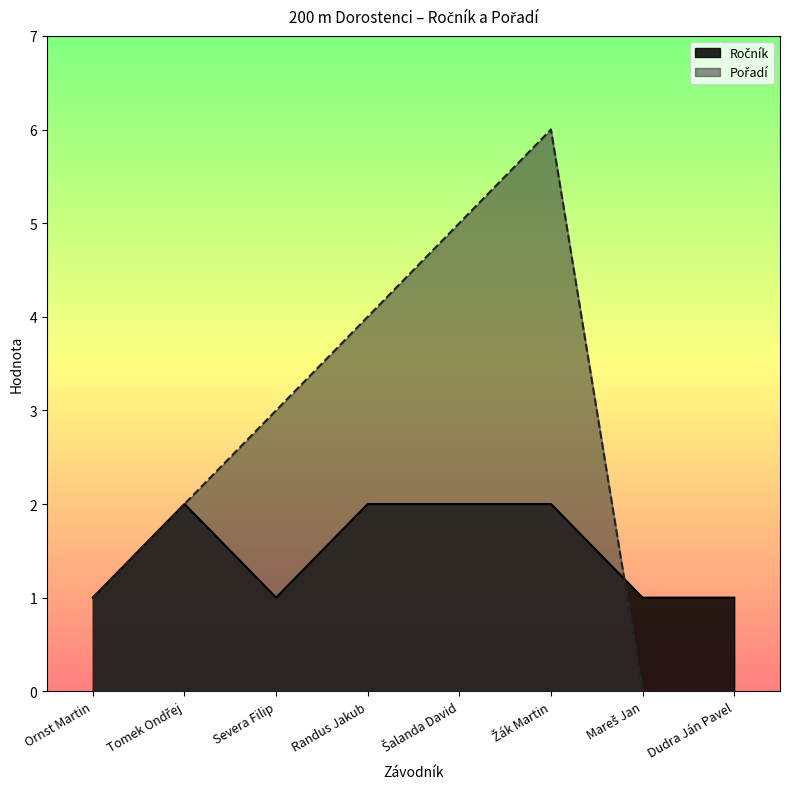

List the series in order of their peak value, highest first.

Pořadí, Ročník